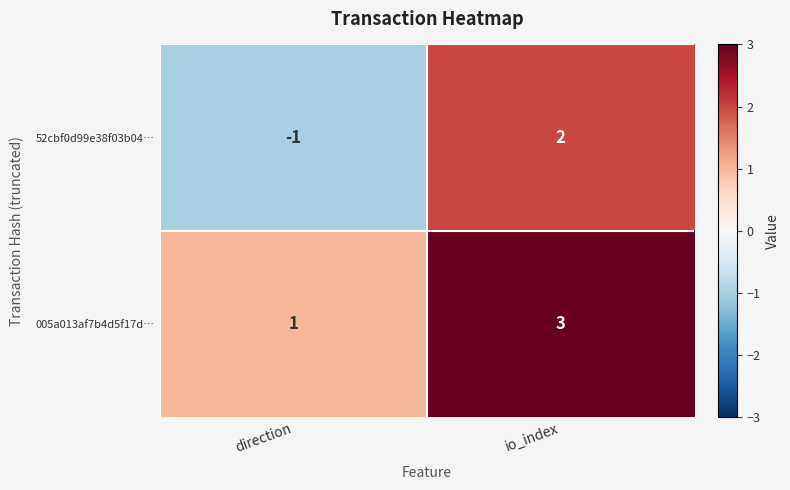

Which series has the largest total across all categories?

005a013af7b4d5f17d…